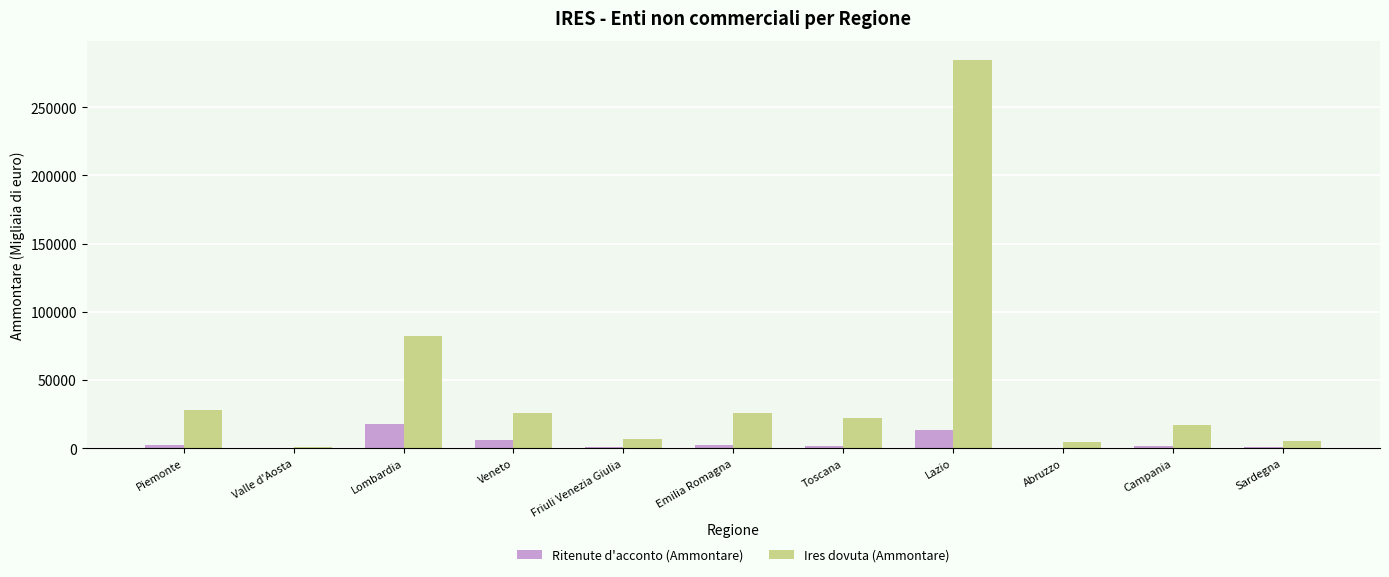

The value of Ires dovuta (Ammontare) at Emilia Romagna is 10984. True or false?

False